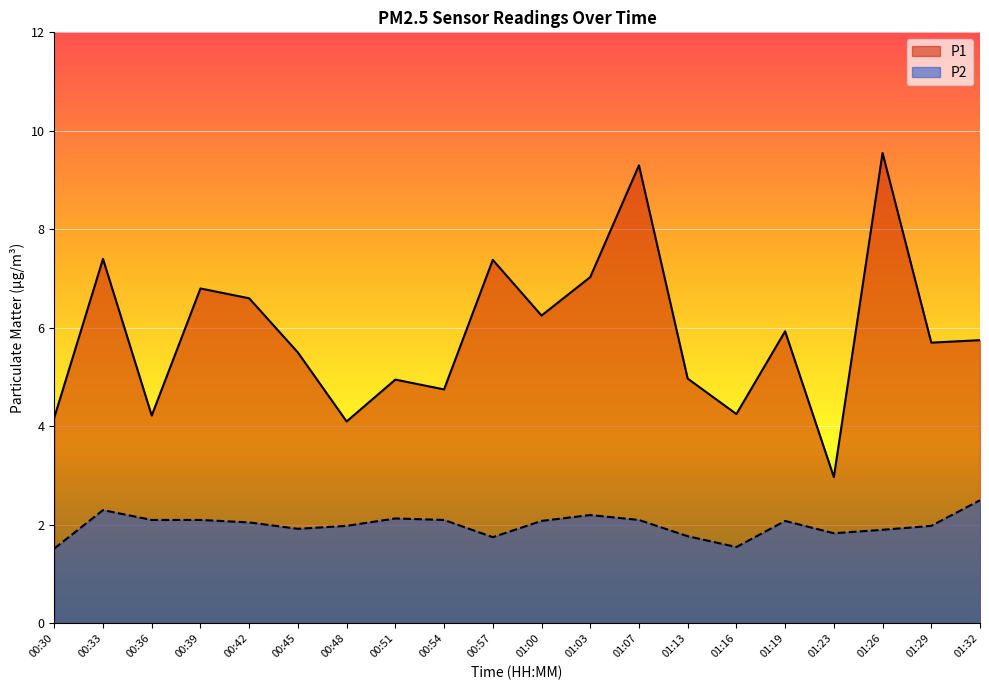

List the labels in order of P2 value, largest first.

01:32, 00:33, 01:03, 00:51, 00:36, 00:39, 00:54, 01:07, 01:00, 01:19, 00:42, 00:48, 01:29, 00:45, 01:26, 01:23, 01:13, 00:57, 01:16, 00:30